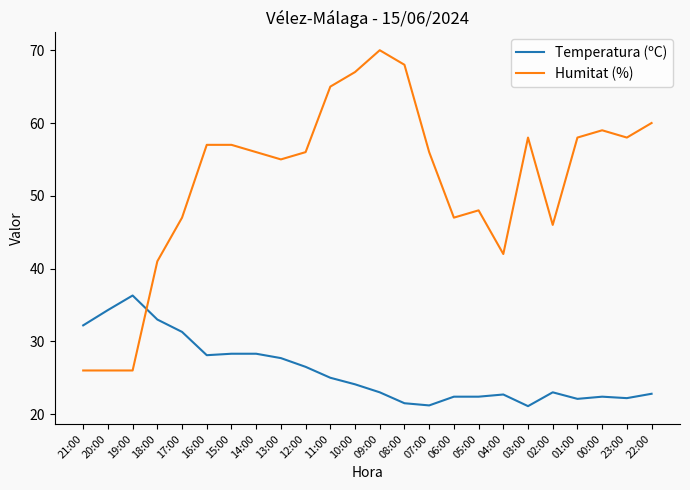

What is the lowest value of the Humitat (%) series?

26.0